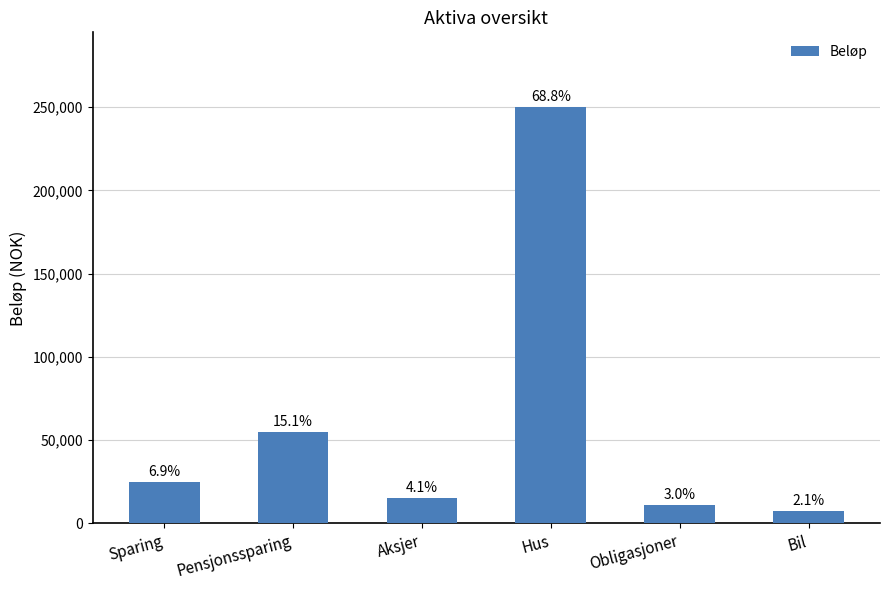

Reading right to left, what are all the values shown in this chart?

Bil=7500	Obligasjoner=11000	Hus=250000	Aksjer=15000	Pensjonssparing=55000	Sparing=25000